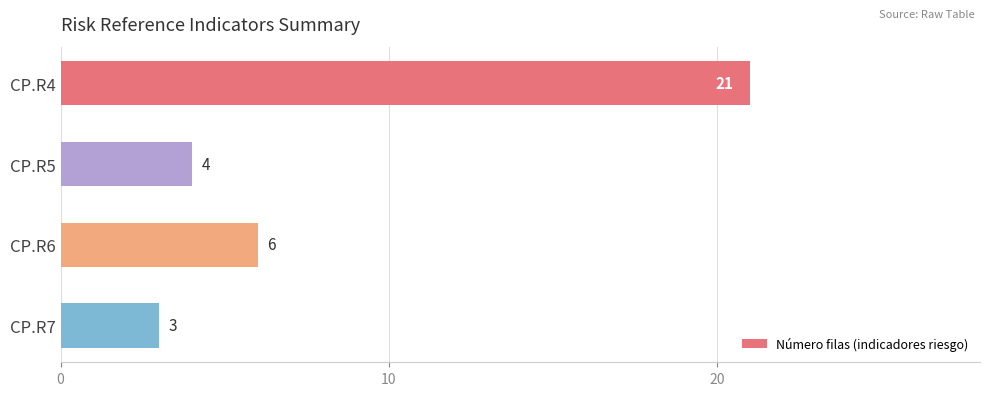

Which label corresponds to the smallest value in the chart?

CP.R7